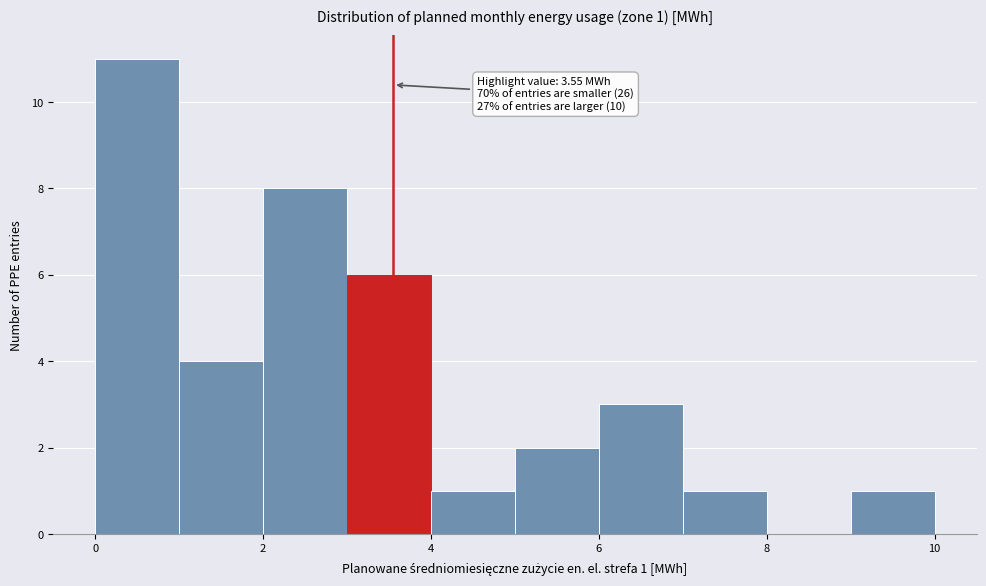

Which range on the x-axis has the tallest bar?

0 to 1